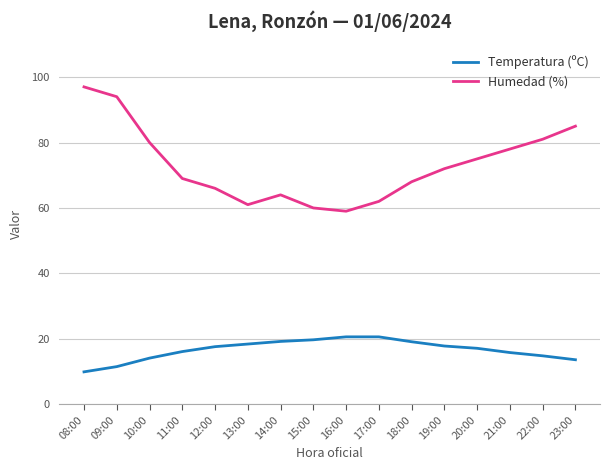

Which series has the widest spread of values?

Humedad (%)